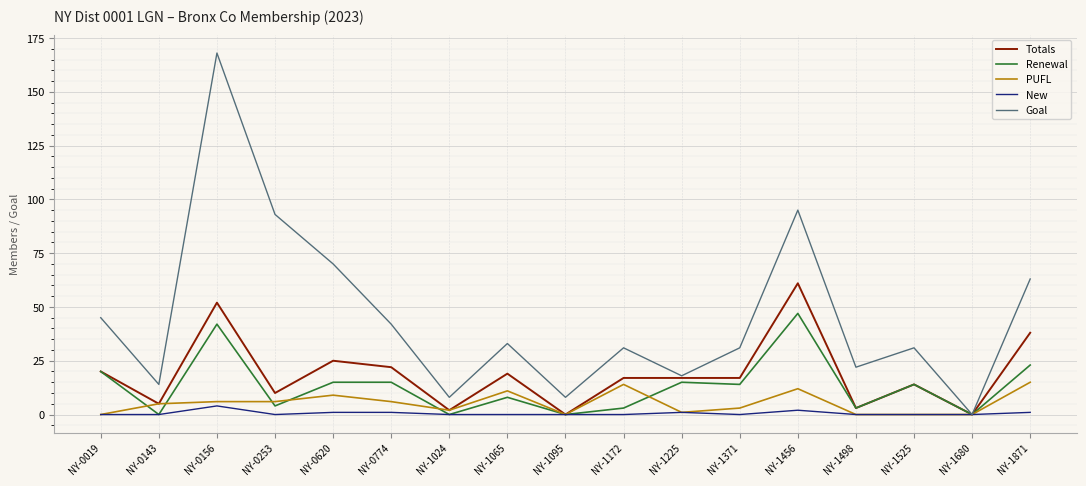

Count the number of categories in the chart.

17